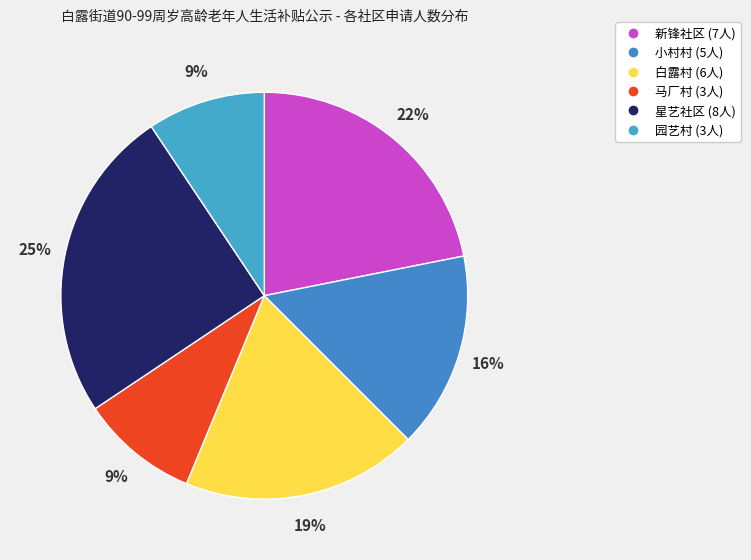

Is 小村村 the majority of the pie?

No